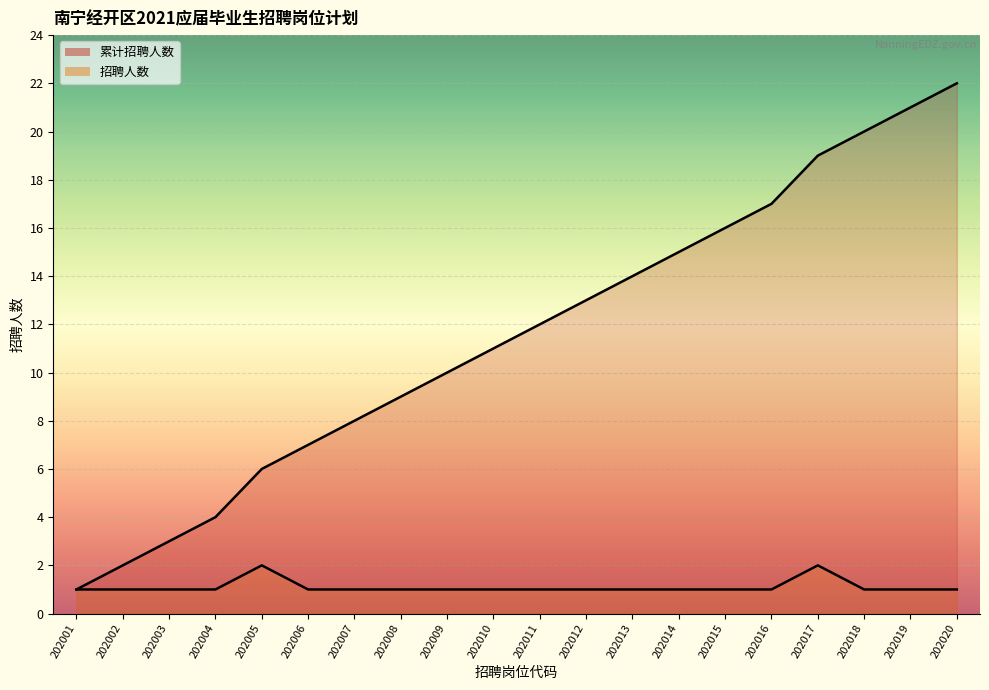

Rank the series at 202006 from highest to lowest value.

累计招聘人数, 招聘人数